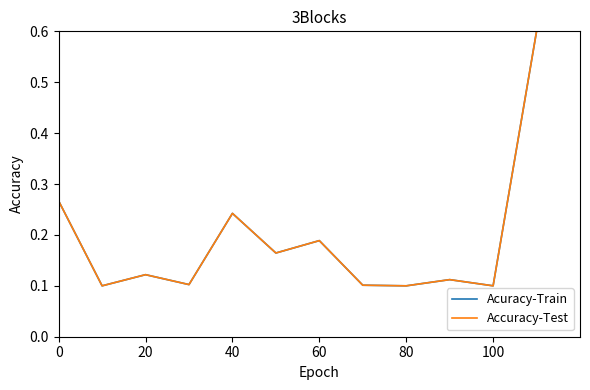

How many Accuracy-Test values are between 0 and 1?

12